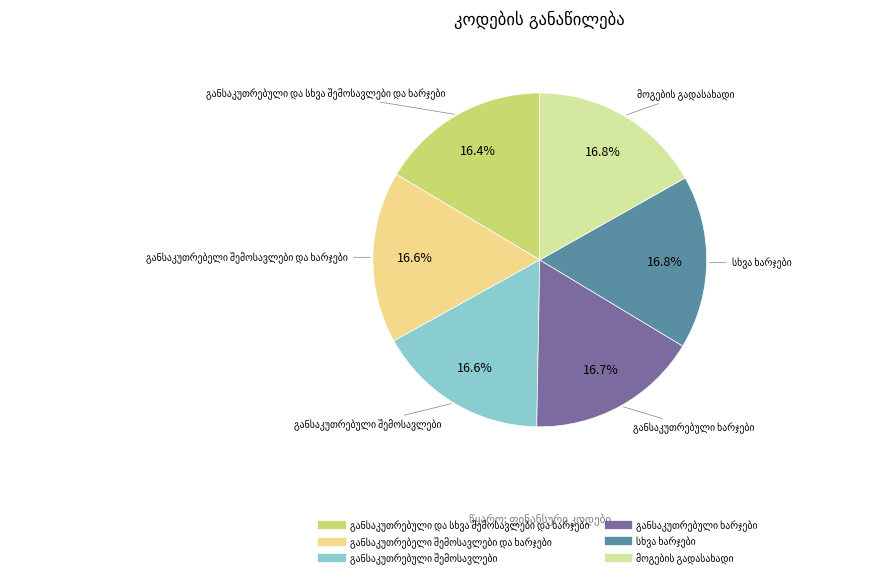

Is there a majority slice in this chart?

No